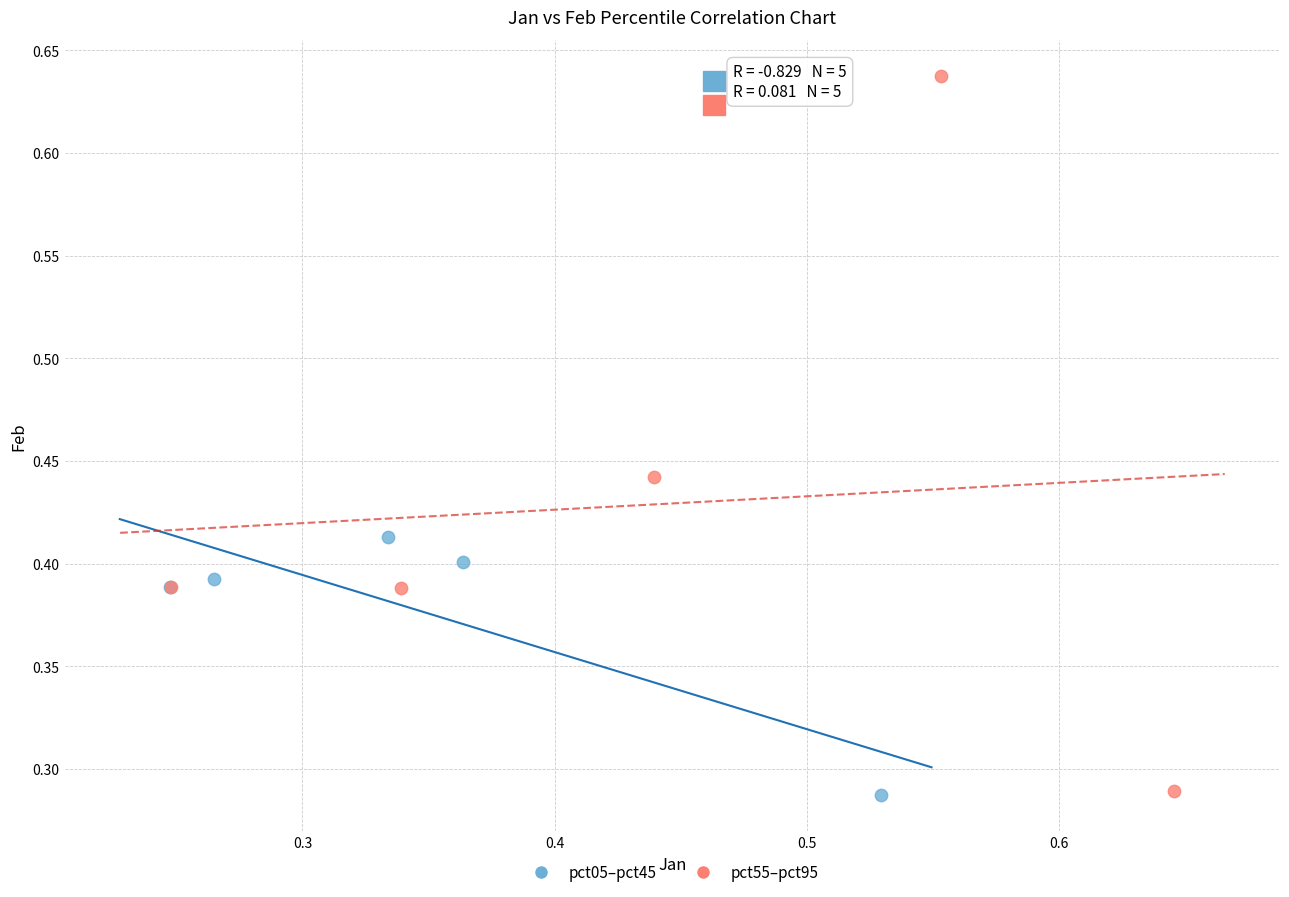

Which series has the widest spread of Y values?

pct55–pct95